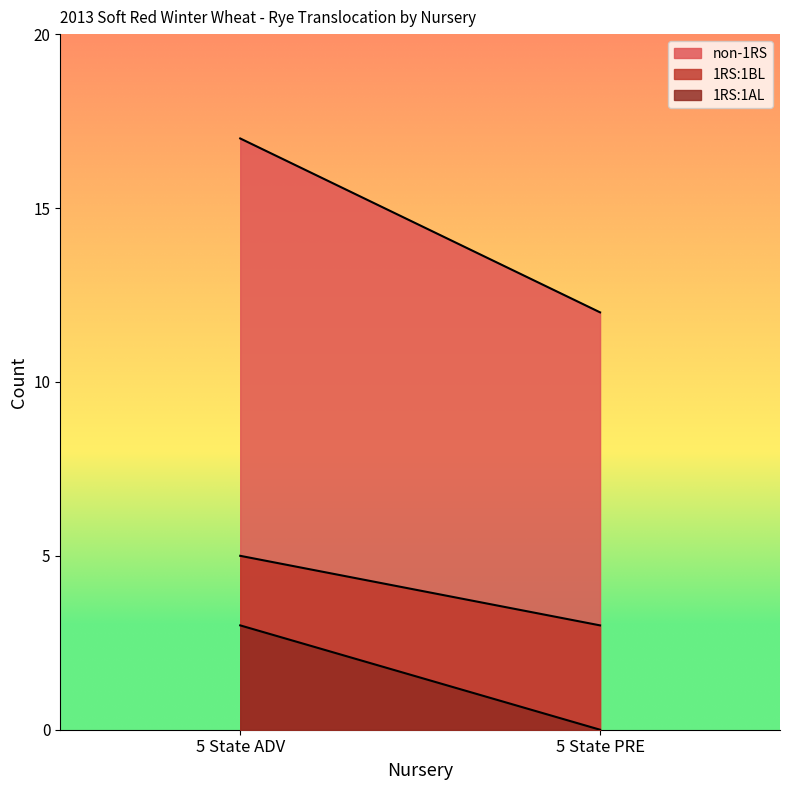

Does the chart display data point markers on the line(s)?

No